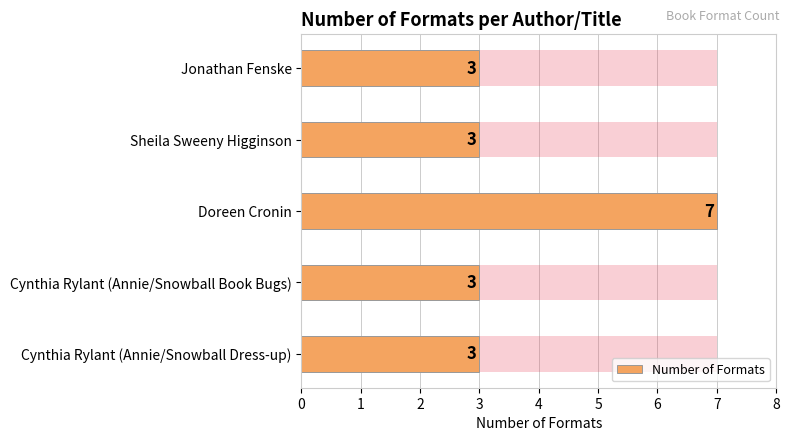

What is the minimum value shown in the chart?

3